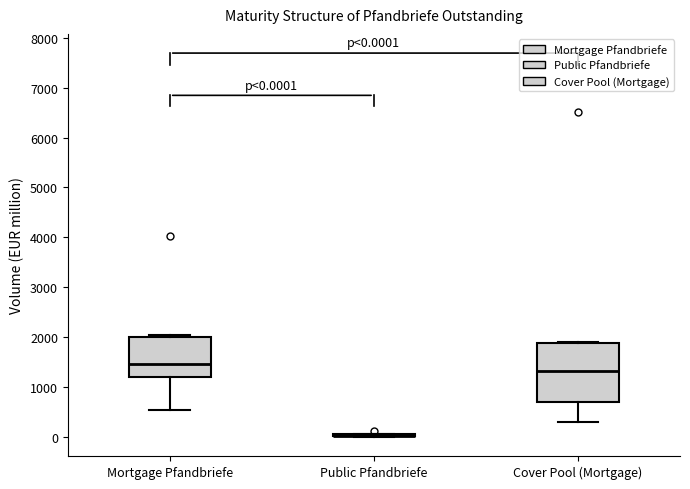

Which box is the tallest, from its lower edge to its upper edge?

Cover Pool (Mortgage)